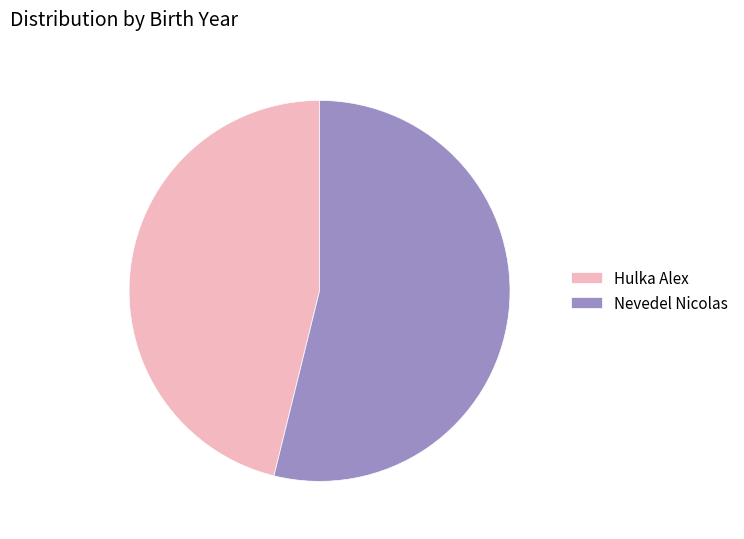

Does Hulka Alex represent more than half of the total?

No